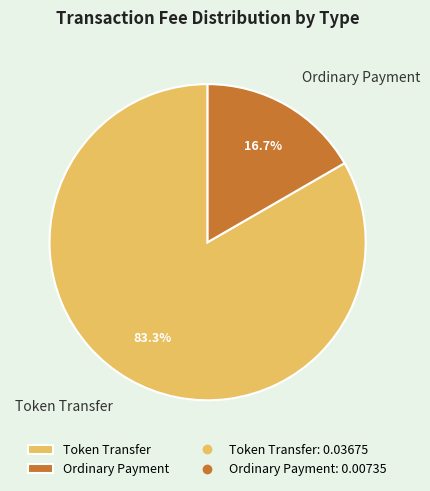

True or false: Ordinary Payment accounts for 17% of the total.

True